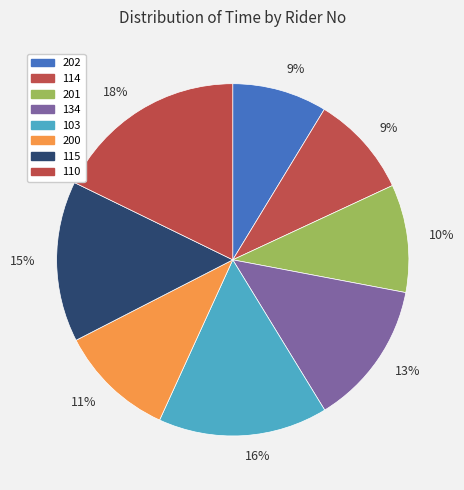

What is the change in value from 202 to 110?

+49.6